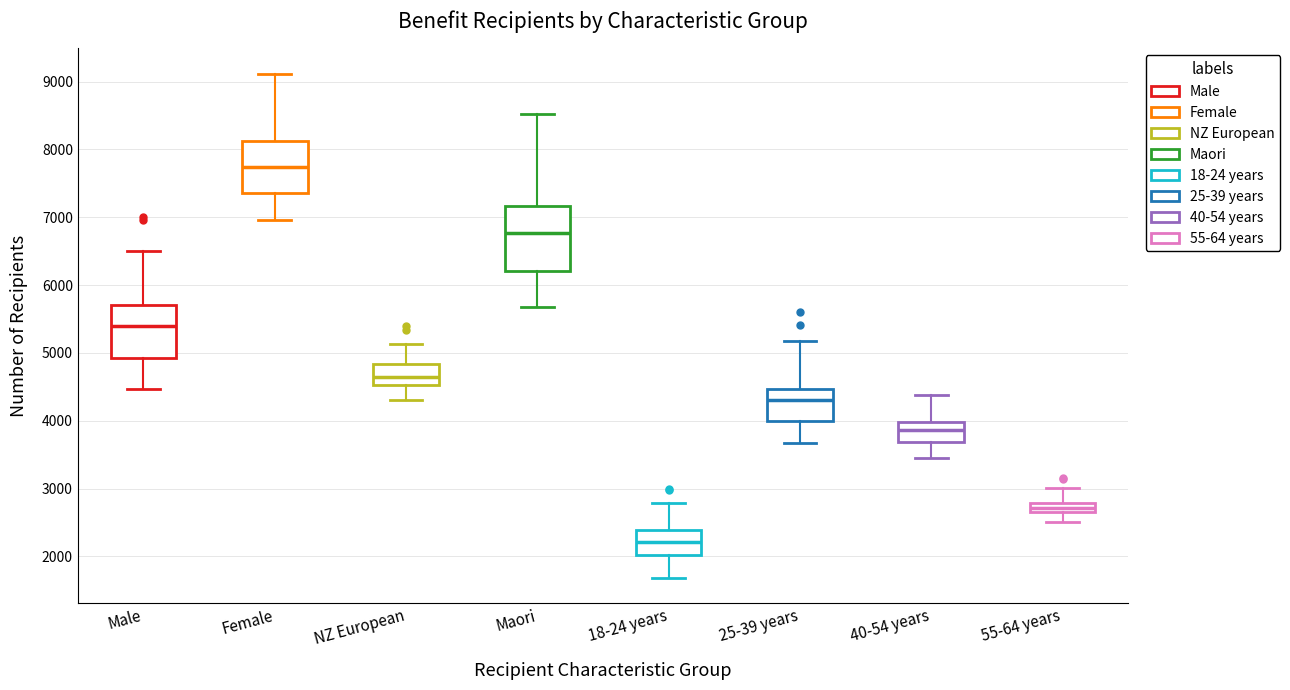

Which box has the lowest median line?

18-24 years